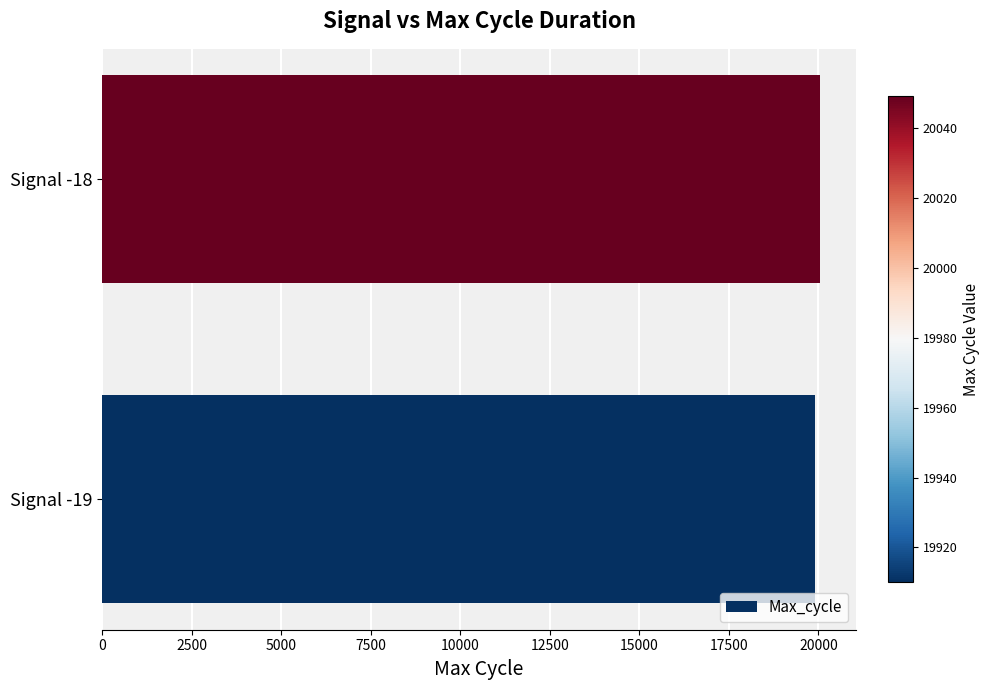

Reading bottom to top, what are all the values shown in this chart?

Signal -19=19910.0	Signal -18=20049.2